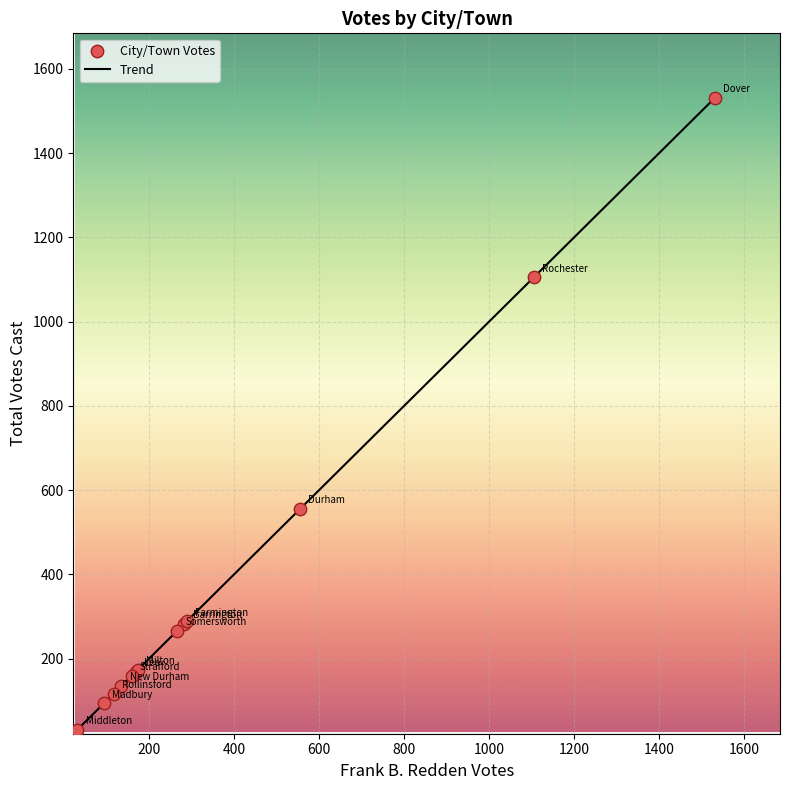

What is the greatest value displayed?

1531